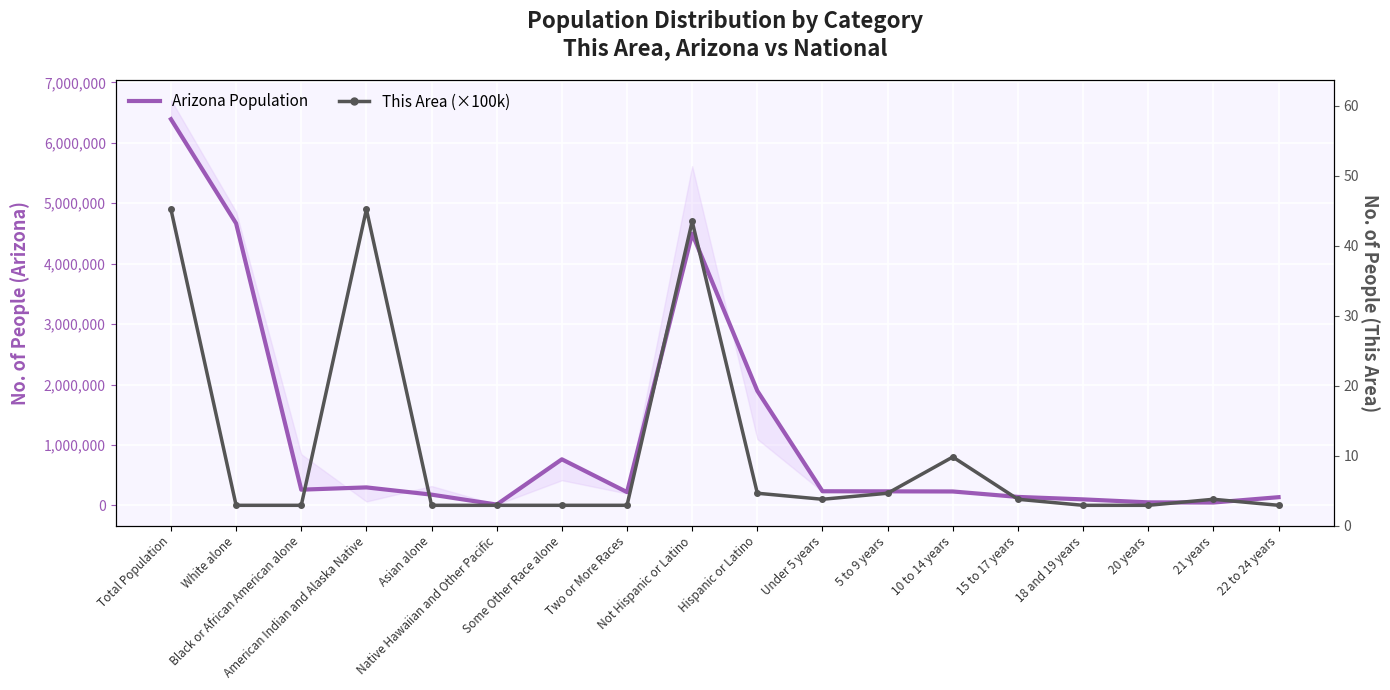

At how many categories does at least one series exceed 5417470?

1